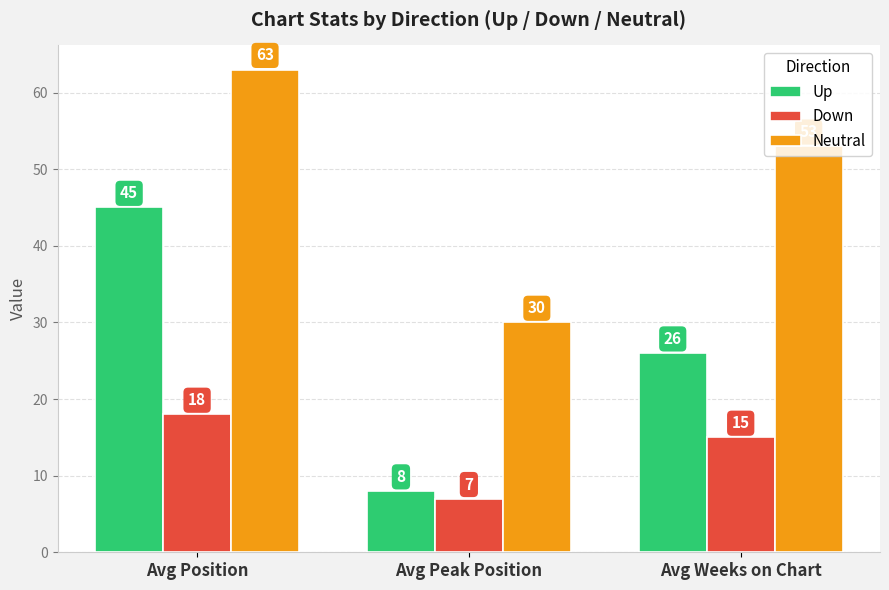

At which label does Neutral first exceed 53?

Avg Position